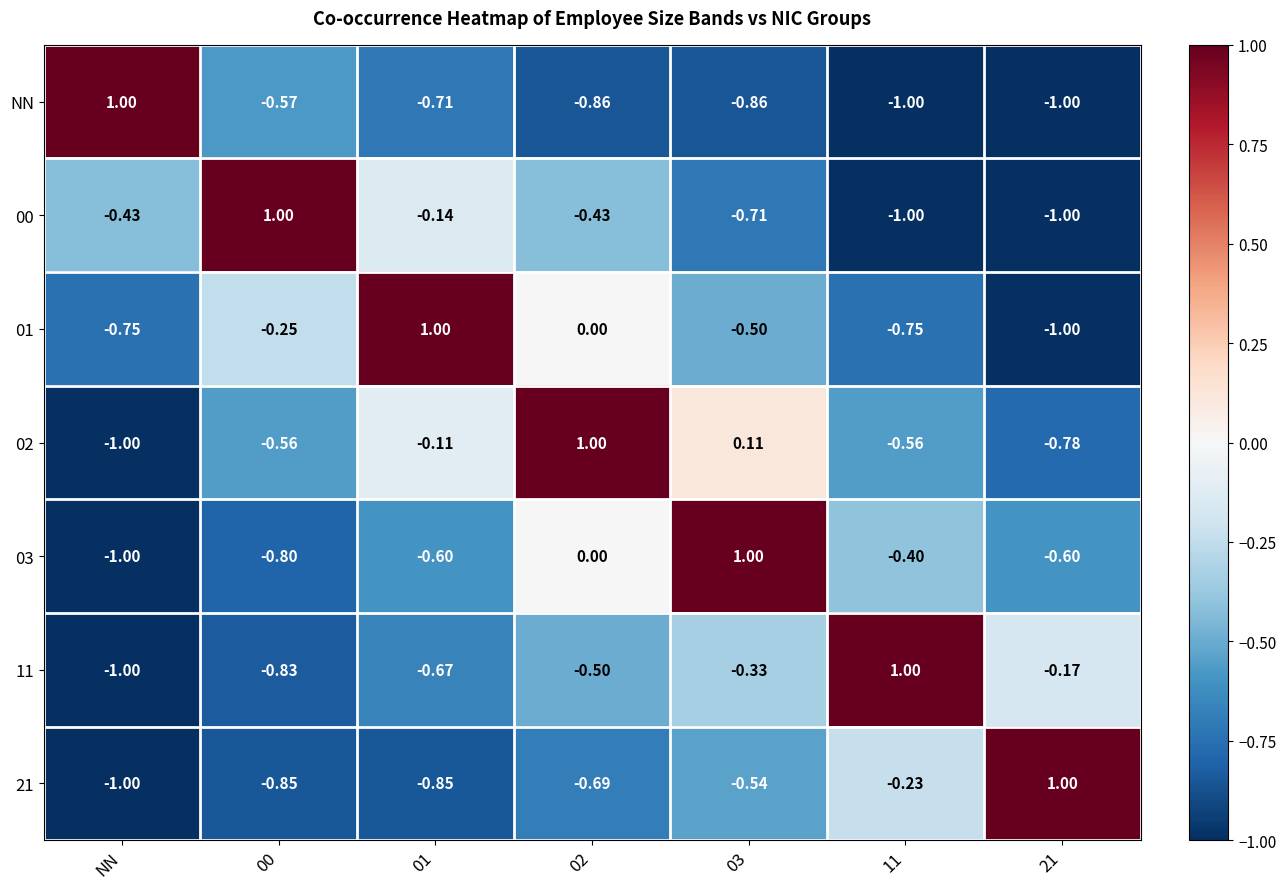

Which category has the lowest value in the 02 series?

NN